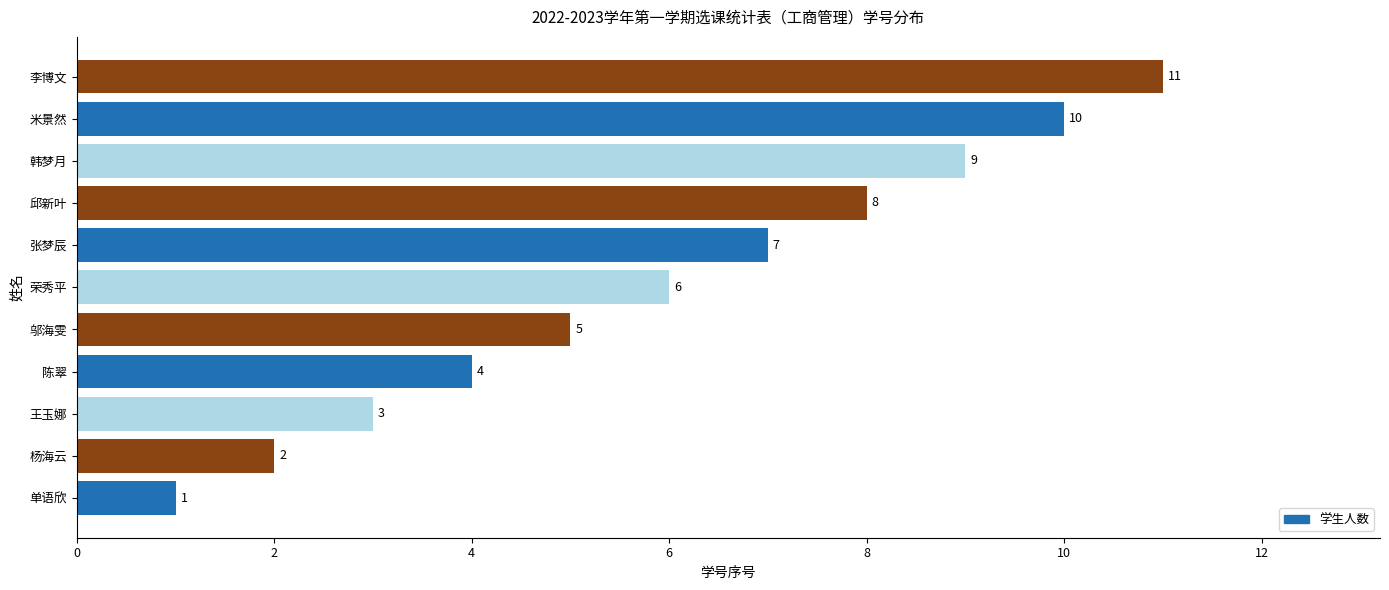

What is the average value?

6